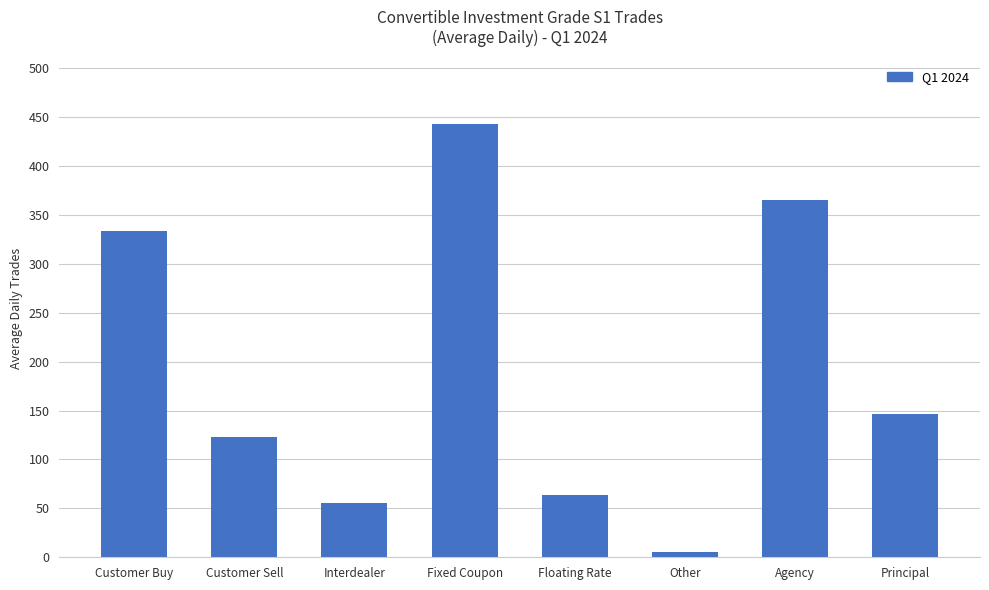

The chart shows a value of 93.8 at Principal. True or false?

False